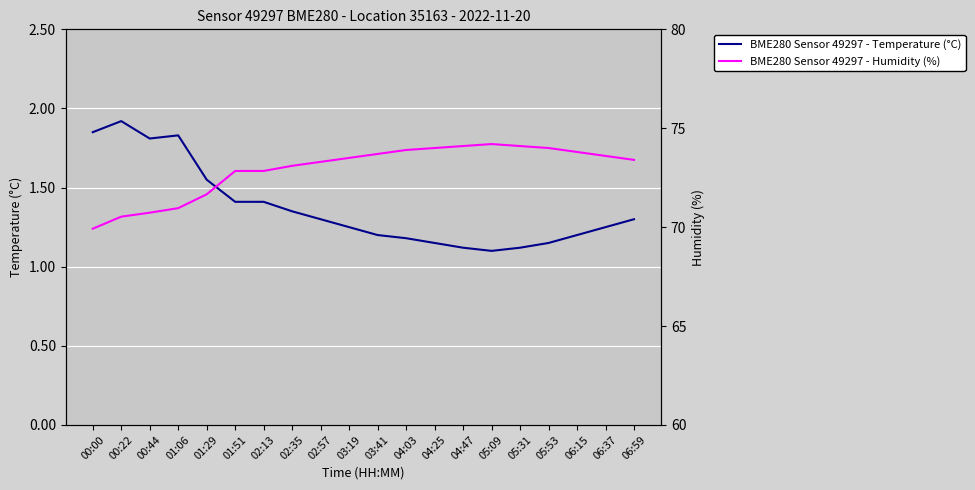

Reading right to left, list all the values displayed in this chart.

BME280 Sensor 49297 - Temperature (°C): 06:59=1.3	06:37=1.2	06:15=1.2	05:53=1.1	05:31=1.1	05:09=1.1	04:47=1.1	04:25=1.1	04:03=1.2	03:41=1.2	03:19=1.2	02:57=1.3	02:35=1.4	02:13=1.4	01:51=1.4	01:29=1.6	01:06=1.8	00:44=1.8	00:22=1.9	00:00=1.9
BME280 Sensor 49297 - Humidity (%): 06:59=73.4	06:37=73.6	06:15=73.8	05:53=74.0	05:31=74.1	05:09=74.2	04:47=74.1	04:25=74.0	04:03=73.9	03:41=73.7	03:19=73.5	02:57=73.3	02:35=73.1	02:13=72.8	01:51=72.8	01:29=71.7	01:06=71.0	00:44=70.7	00:22=70.5	00:00=69.9